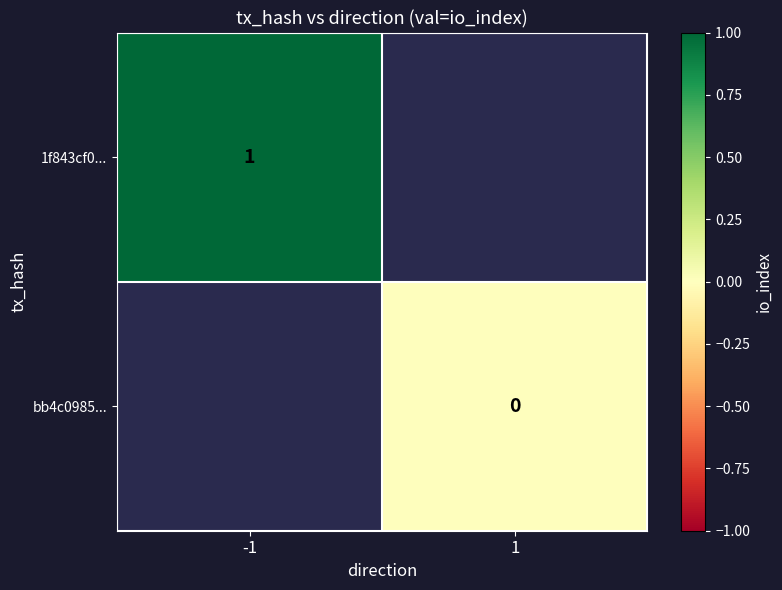

Which label corresponds to the largest value in the chart?

-1